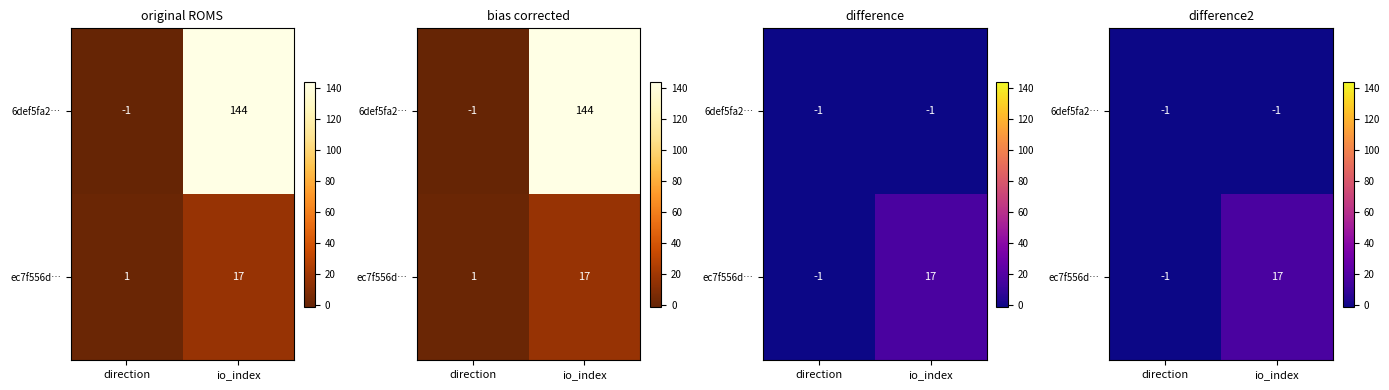

Where is 6def5fa2… nearest to the value -1?

direction